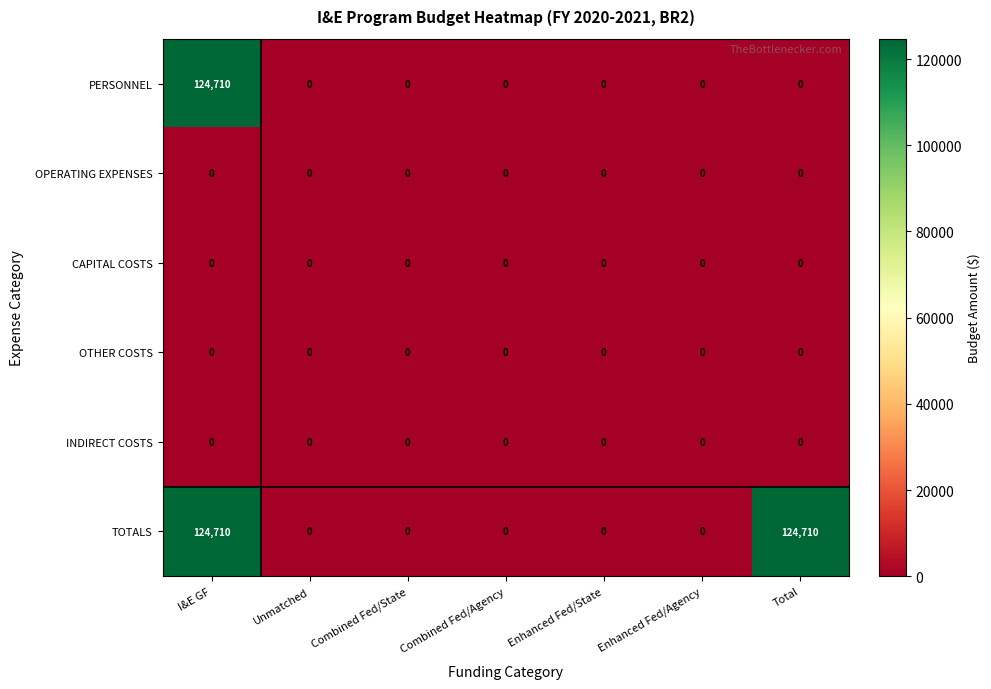

Count the TOTALS values in the range 0 to 124710.

7